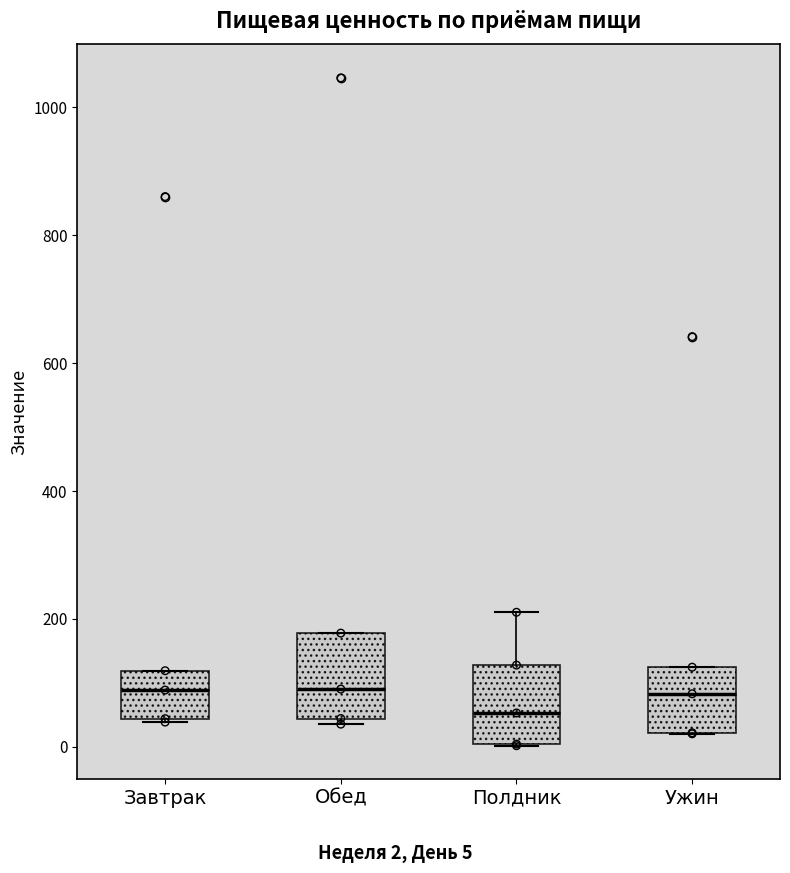

Where does the median line of the box for Обед sit on the y-axis? The values are not printed on the chart, so give them approximately, as read against the axis.

80